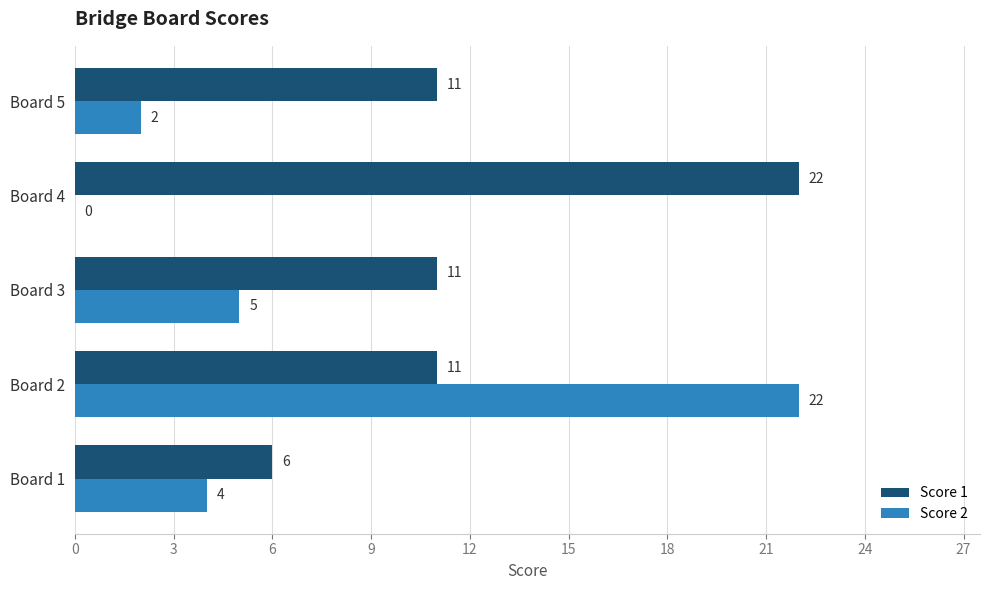

What is the total value across all series at Board 2?

33